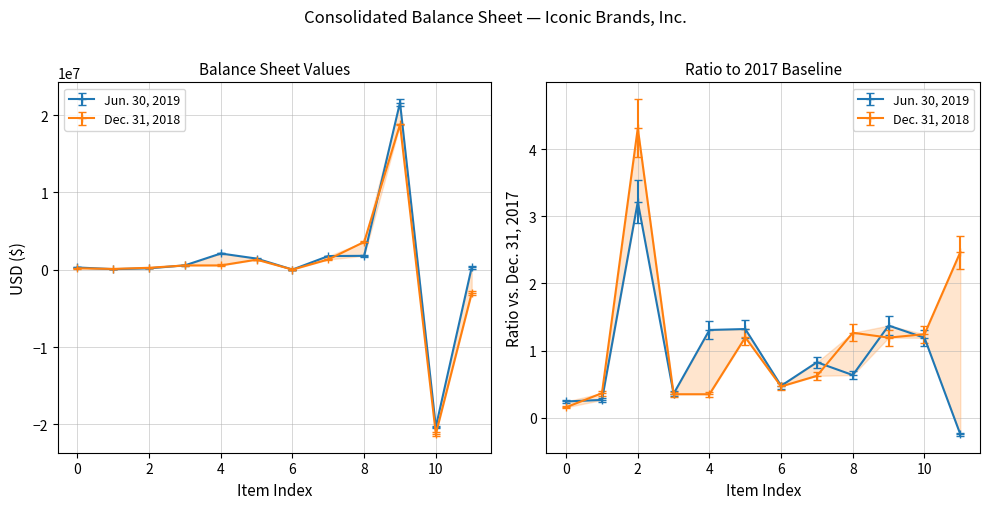

Read the Dec. 31, 2018 value at Total current assets.

563239.0